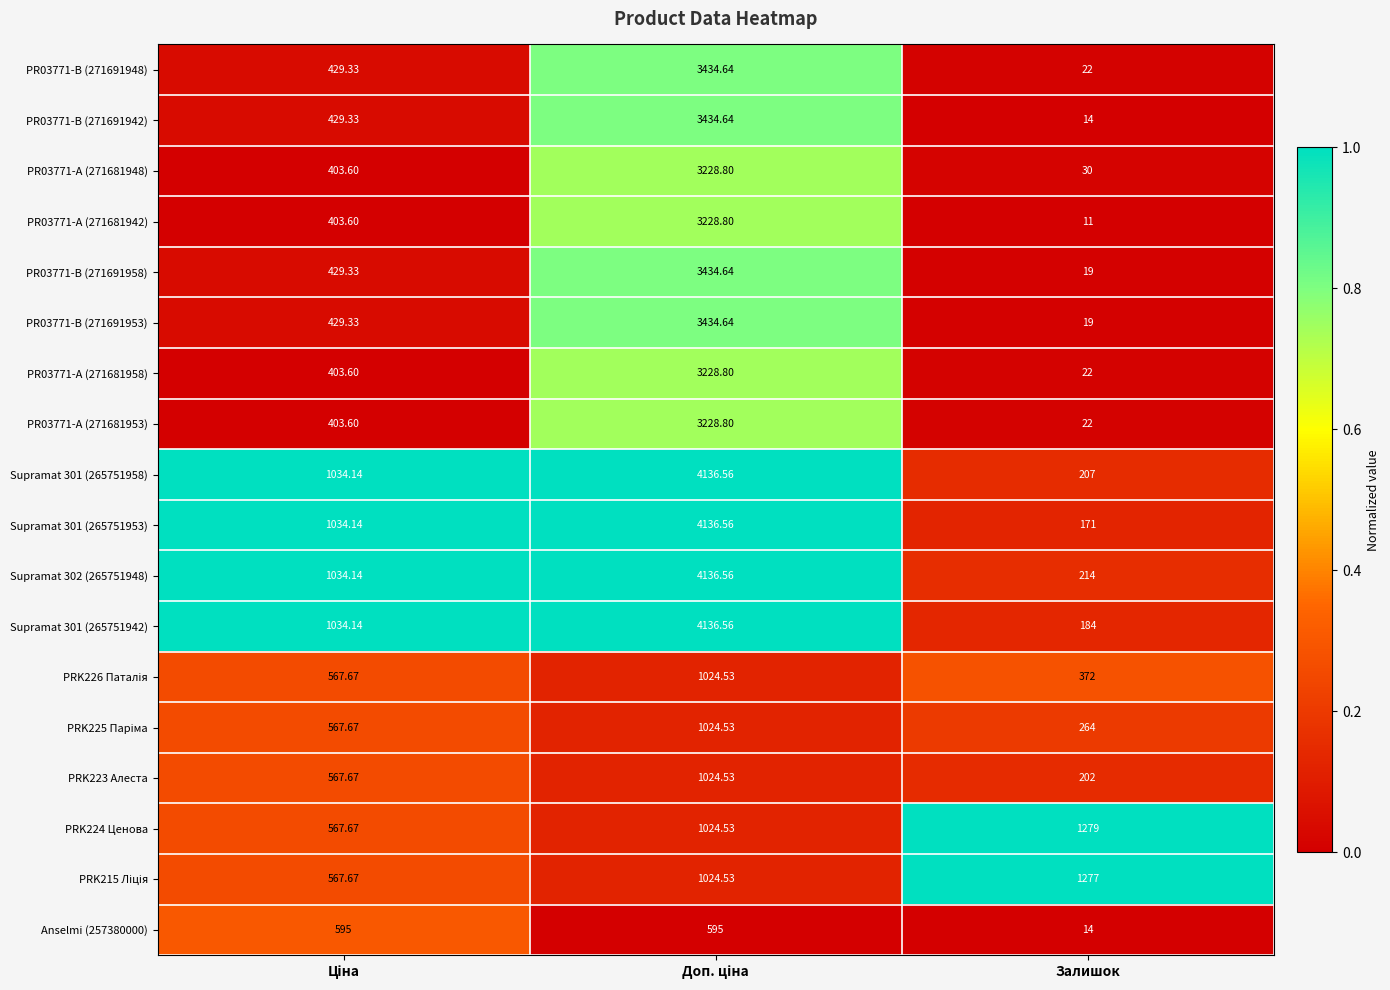

Which category has the lowest value in the PR03771-A (271681953) series?

Залишок